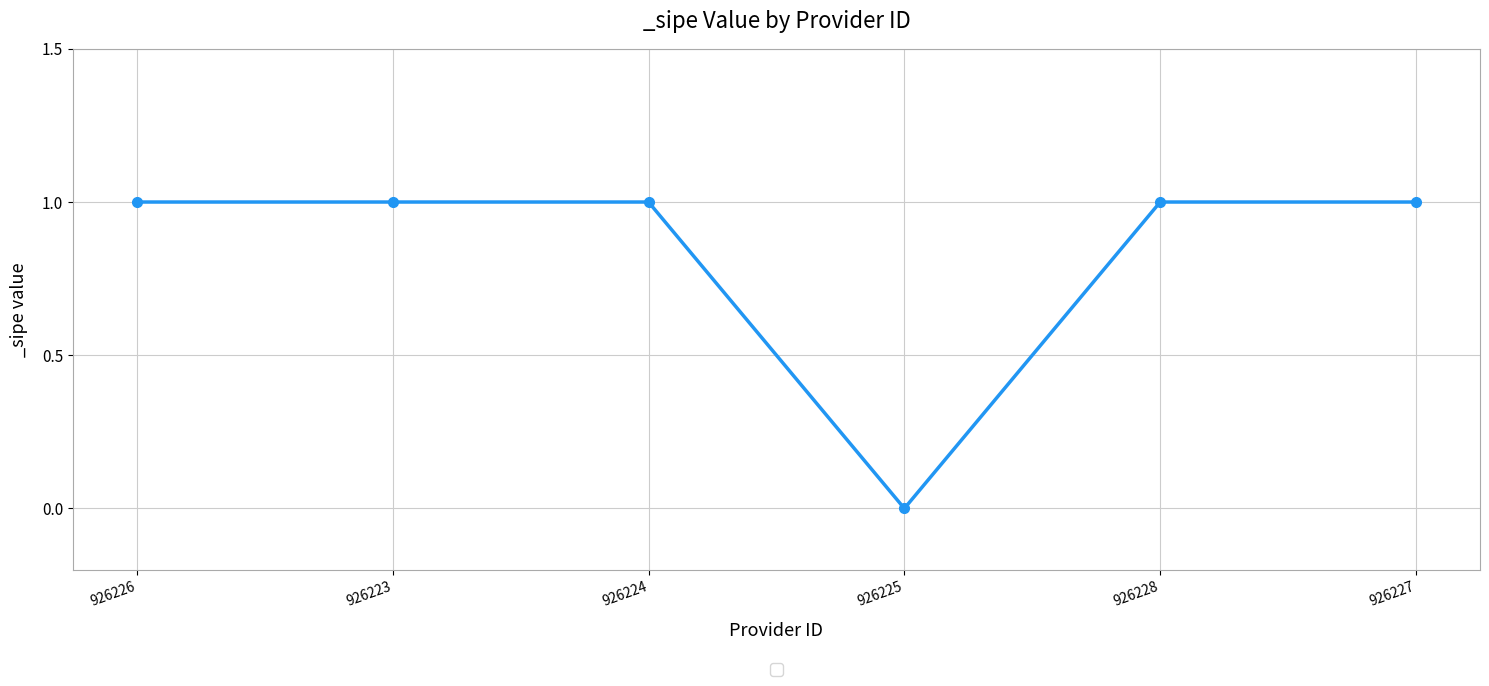

What is the difference between the values at 926225 and 926227?

1